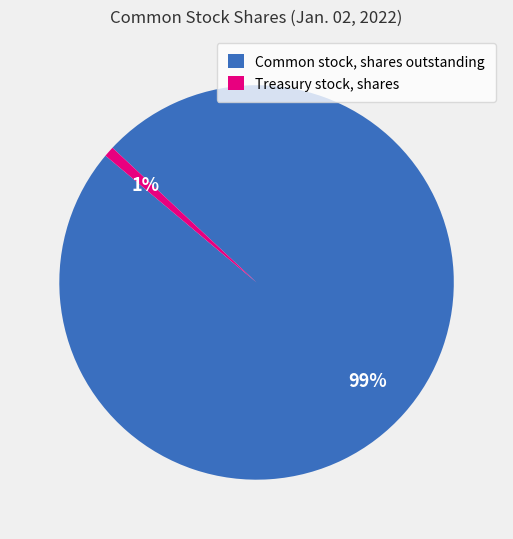

True or false: Common stock, shares outstanding accounts for 99% of the total.

True